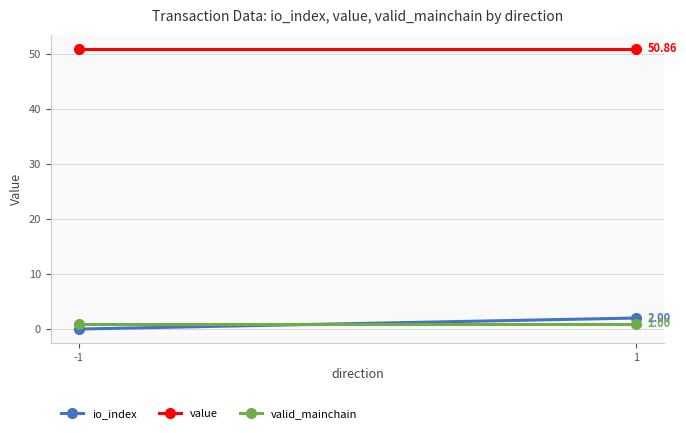

At which label is value closest to 50?

-1